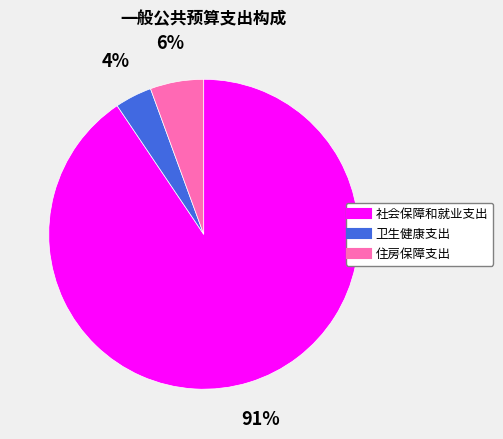

Do 住房保障支出 and 卫生健康支出 together represent more than half of the pie?

No